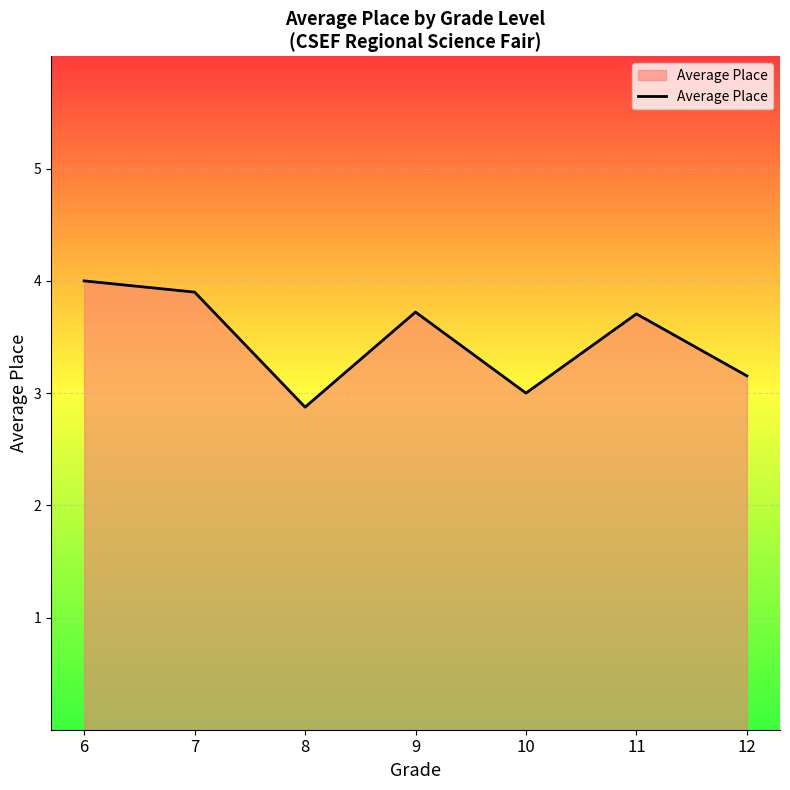

At which label is the value closest to 3?

10